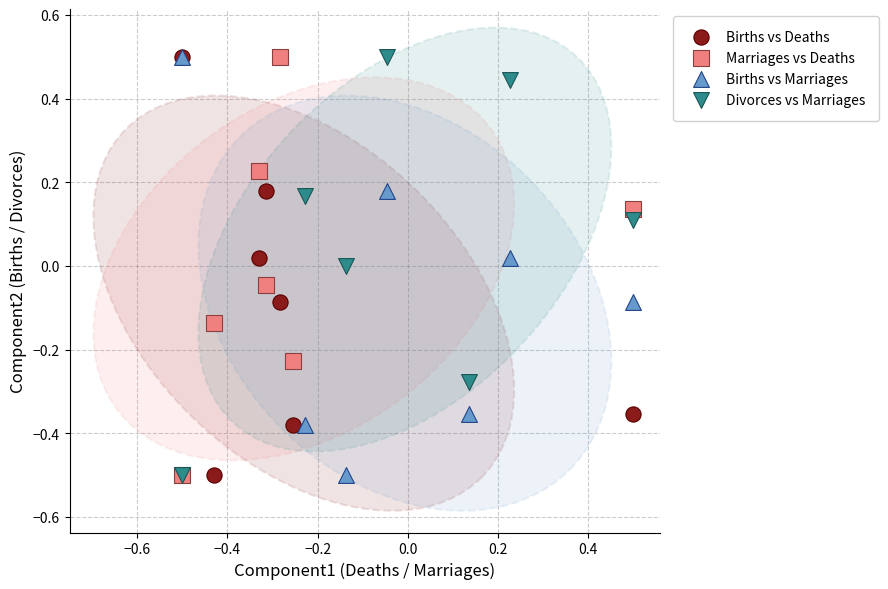

What are all the series names shown in the legend?

Births vs Deaths, Marriages vs Deaths, Births vs Marriages, Divorces vs Marriages